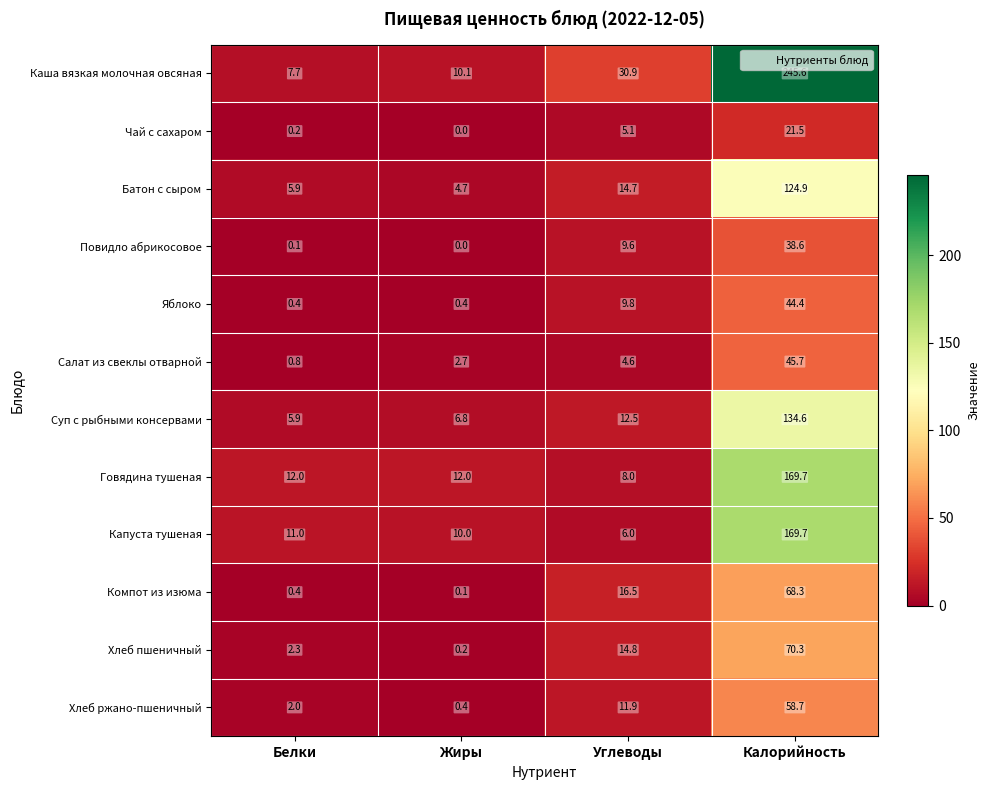

Count the number of categories in the chart.

4